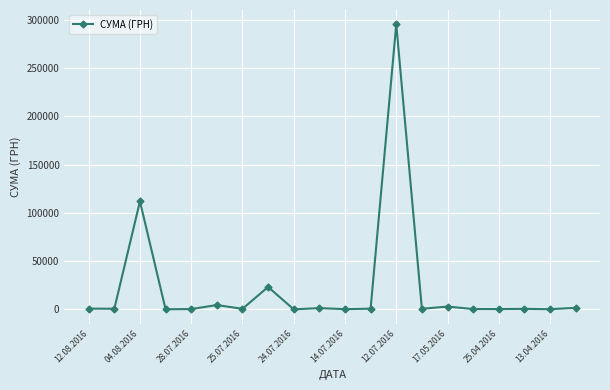

What is the maximum value shown in the chart?

295638.6